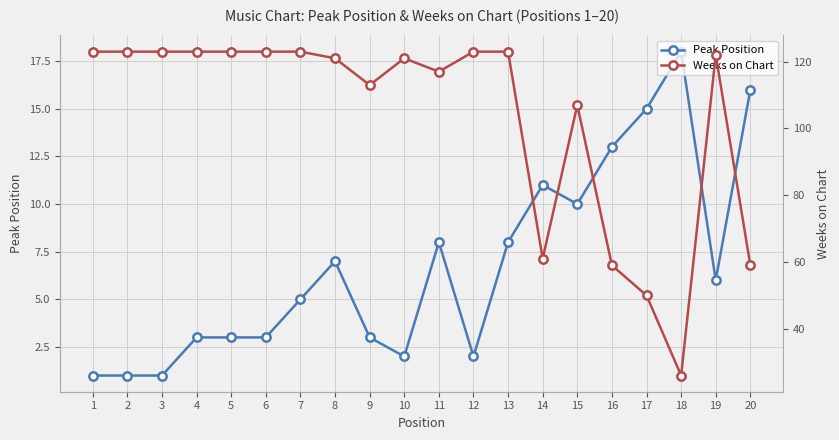

At how many categories does at least one series exceed 31?

19